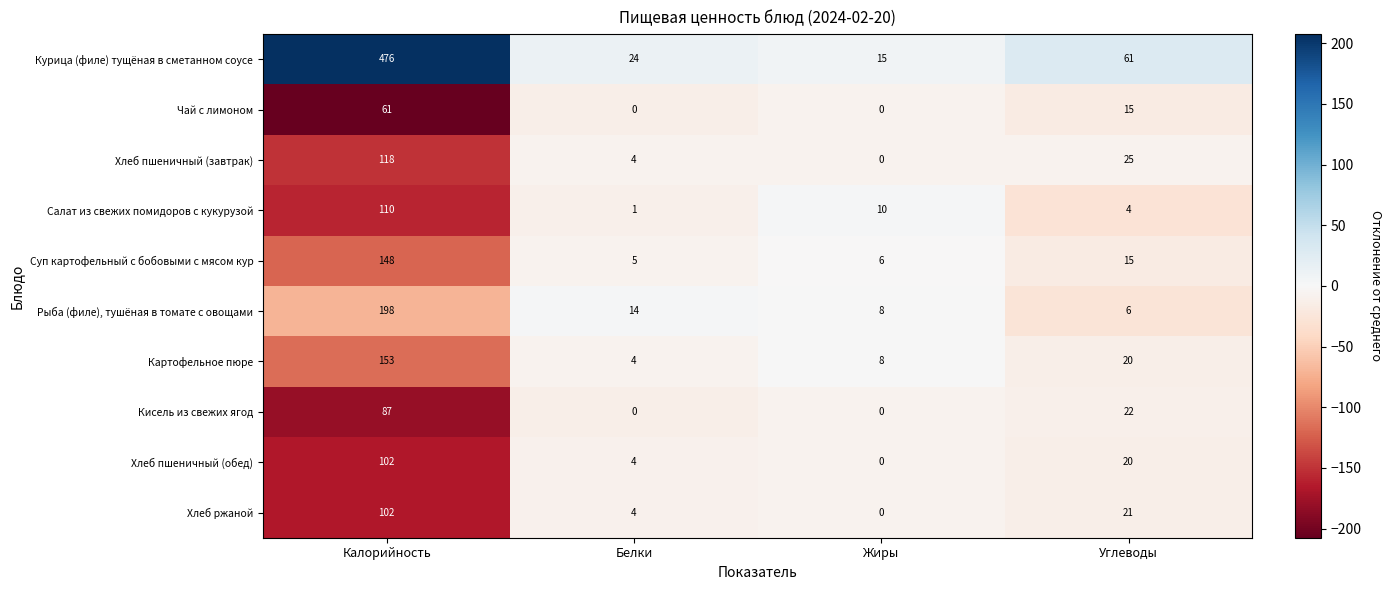

The Суп картофельный с бобовыми с мясом кур series shows 10 at Жиры. True or false?

False